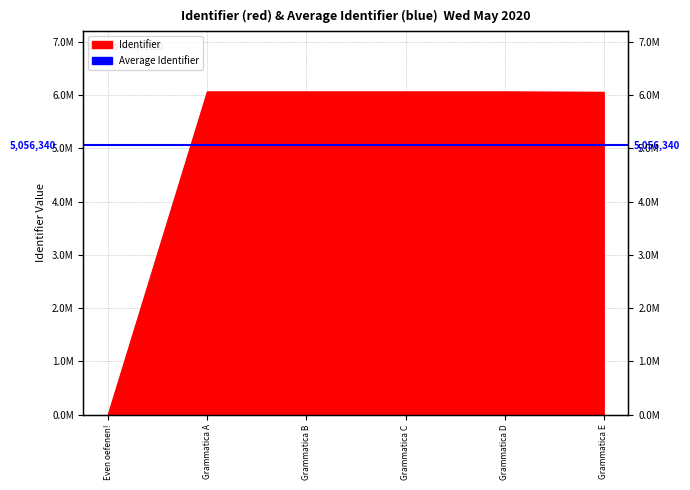

Does the chart have visible grid lines?

Yes